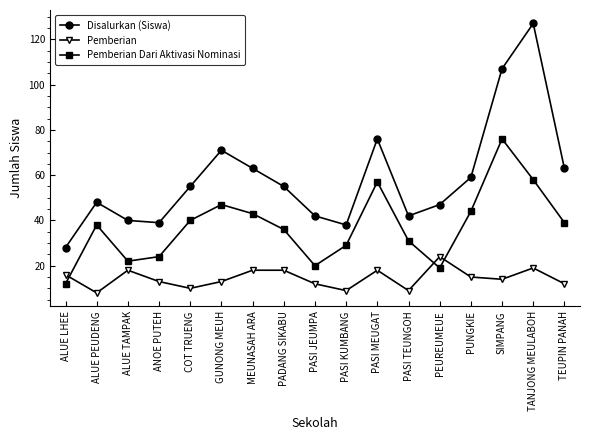

Does the chart have visible grid lines?

No